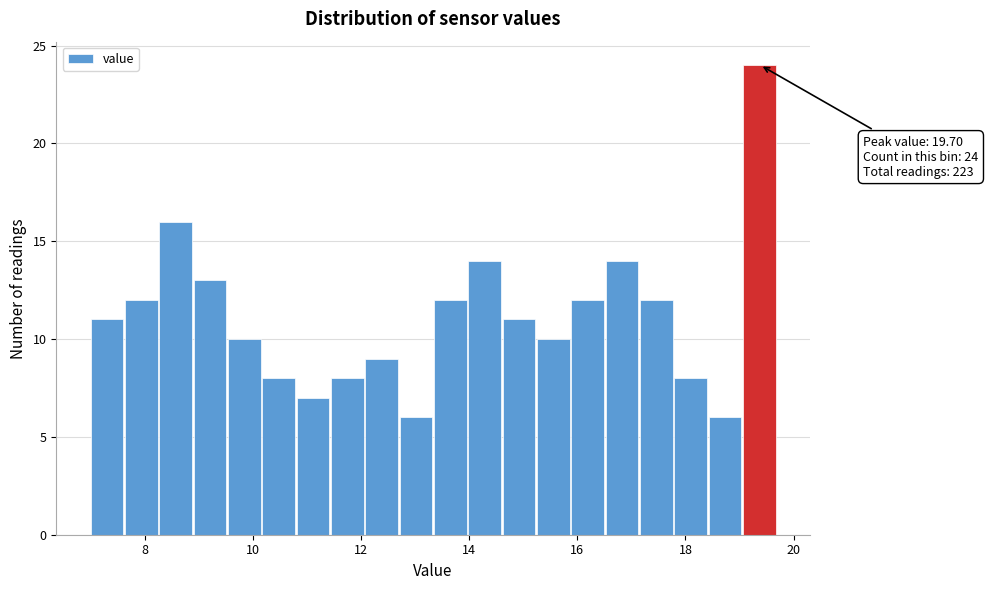

Around what value on the x-axis is the tallest bar? Give the approximate position of its centre, as read against the axis.

19.4